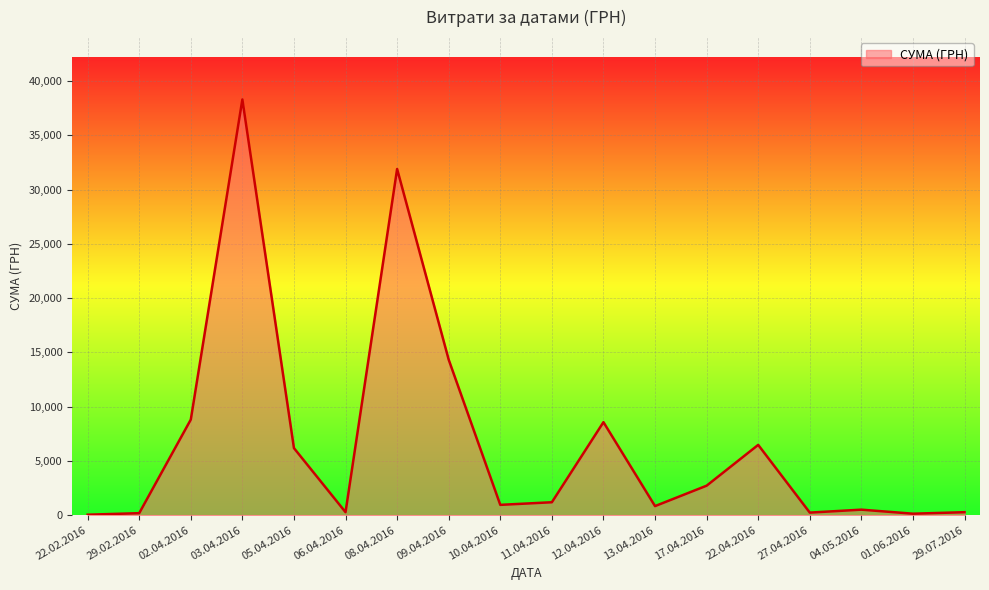

The value at 12.04.2016 is 4105.0. True or false?

False